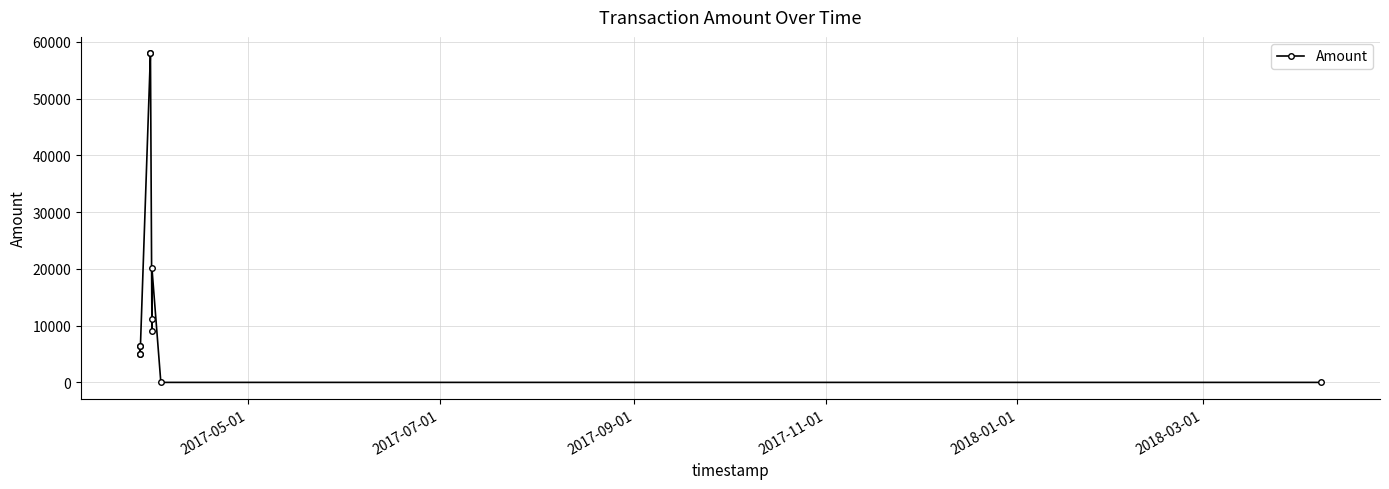

Reading left to right, list all the values displayed in this chart.

6394	6393	5082	5081	57958	57957	11241	8987	20227	2	1